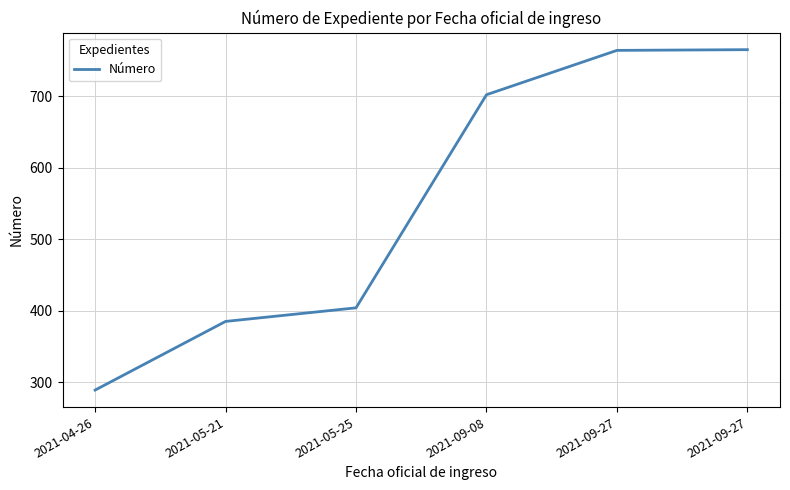

Is it true that the value at 2021-09-27 is 1233?

False